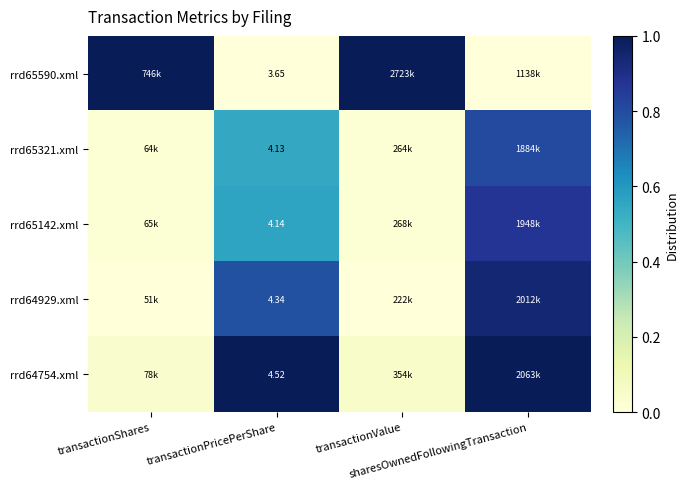

What is the difference between the maximum and minimum values in the rrd64929.xml series?

0.9